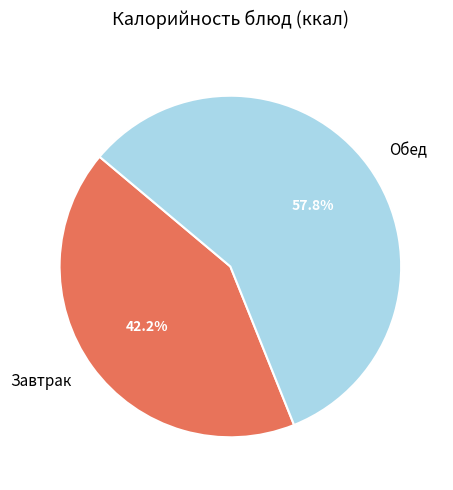

How many segments does this pie chart have?

2